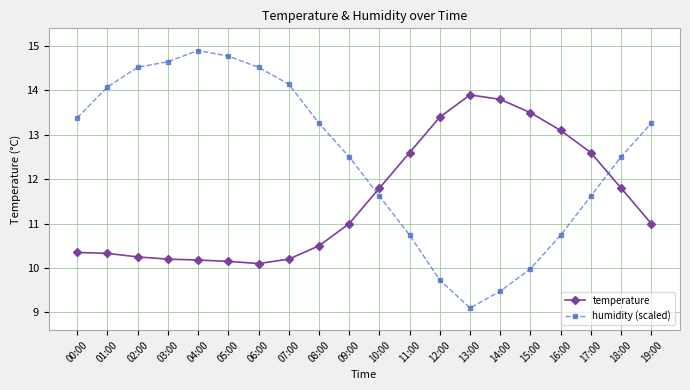

At which label does humidity (scaled) first exceed 13?

00:00